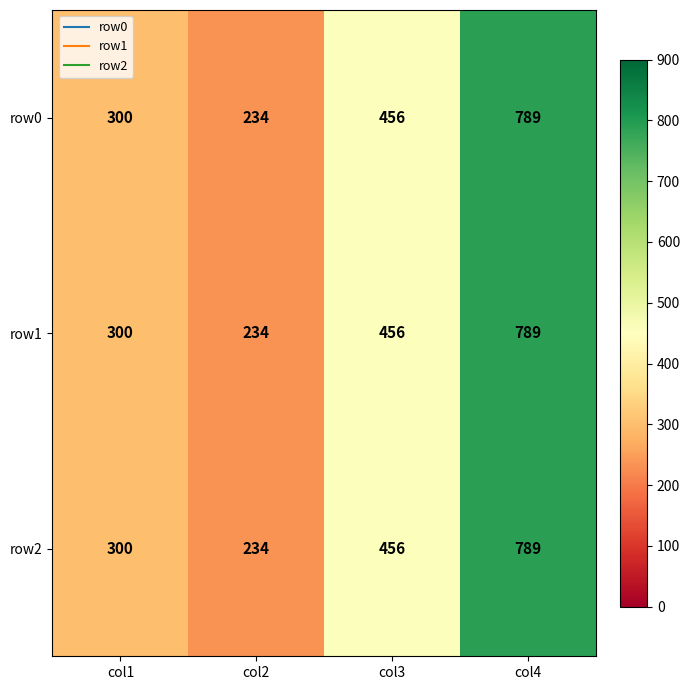

How many categories are shown in the chart?

4